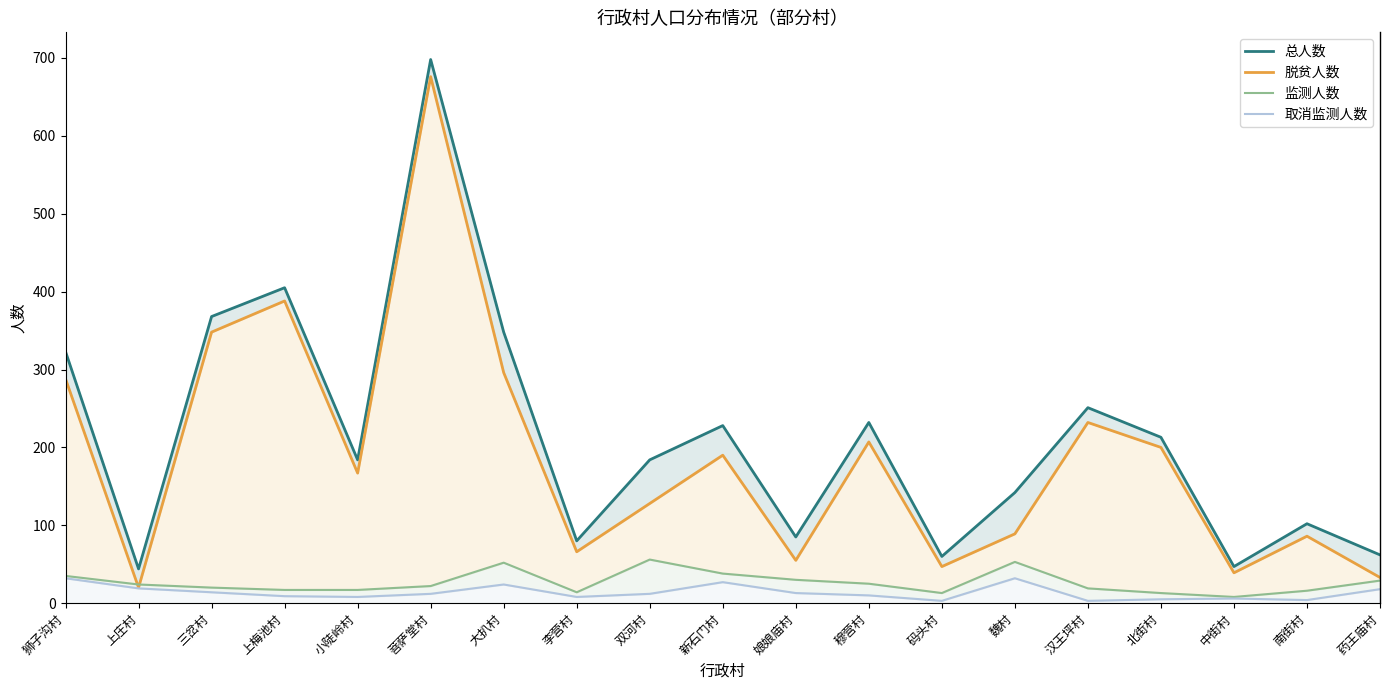

Reading left to right, transcribe all the data shown in this chart.

总人数: 323	44	368	405	184	698	348	80	184	228	85	232	60	142	251	213	47	102	62
脱贫人数: 288	20	348	388	167	676	296	66	128	190	55	207	47	89	232	200	39	86	33
监测人数: 35	24	20	17	17	22	52	14	56	38	30	25	13	53	19	13	8	16	29
取消监测人数: 32	19	14	9	8	12	24	8	12	27	13	10	3	32	3	5	6	4	18